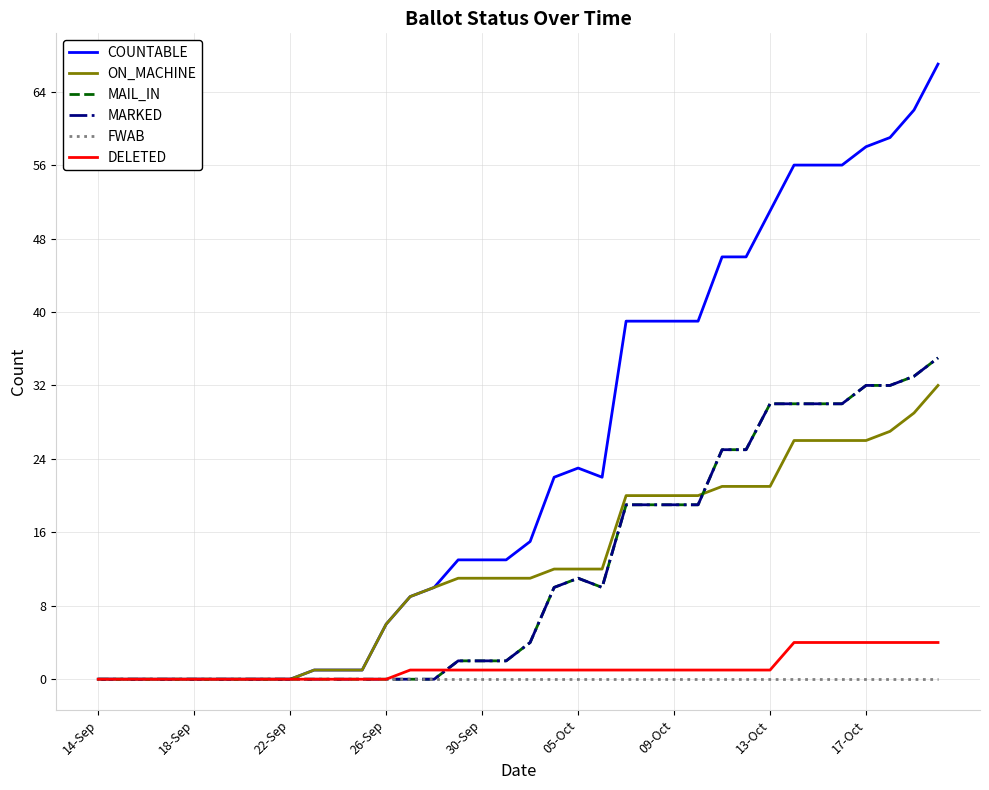

Which series has the largest total across all categories?

COUNTABLE